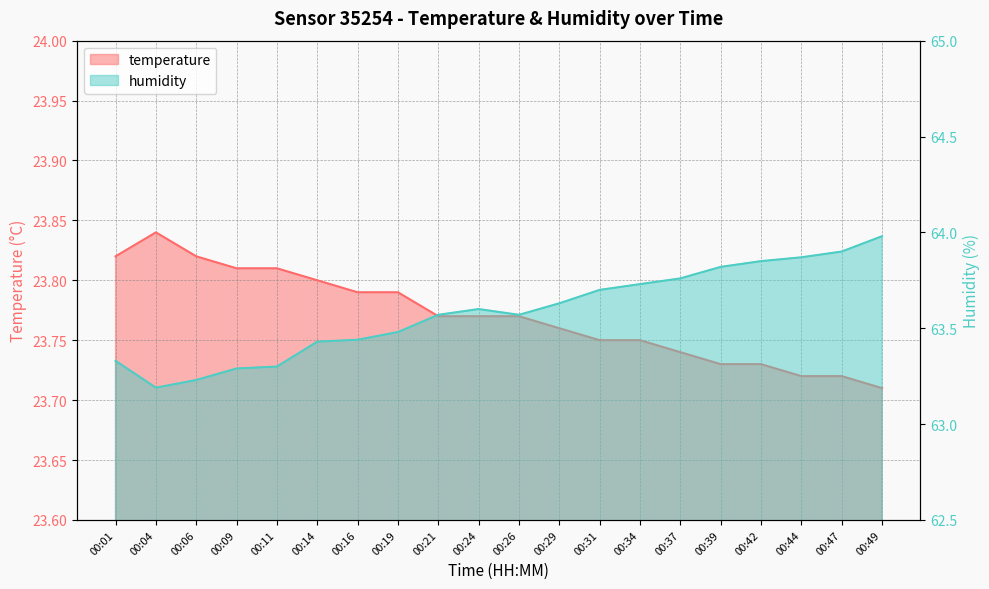

Where is the first local maximum for temperature?

00:04